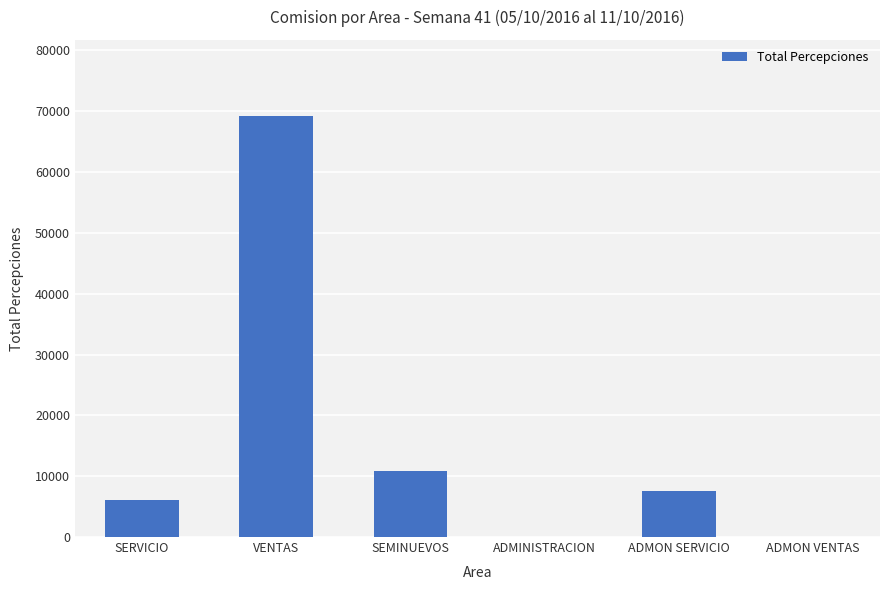

Count the number of data series in this chart.

1